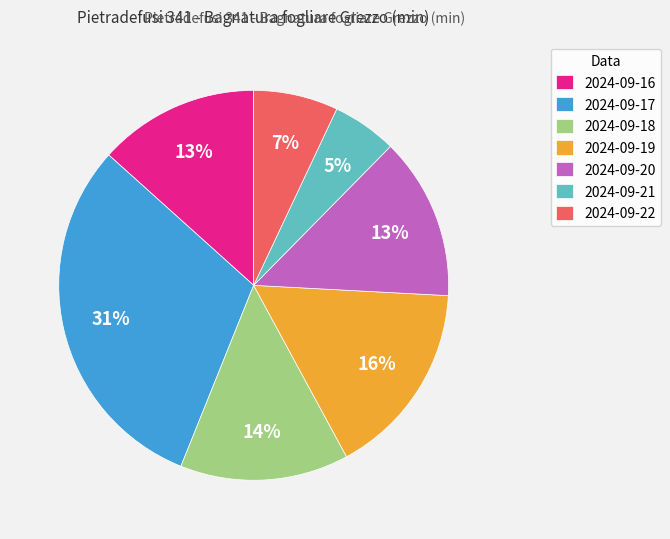

To the nearest percent, what percentage of the pie is 2024-09-20?

13%